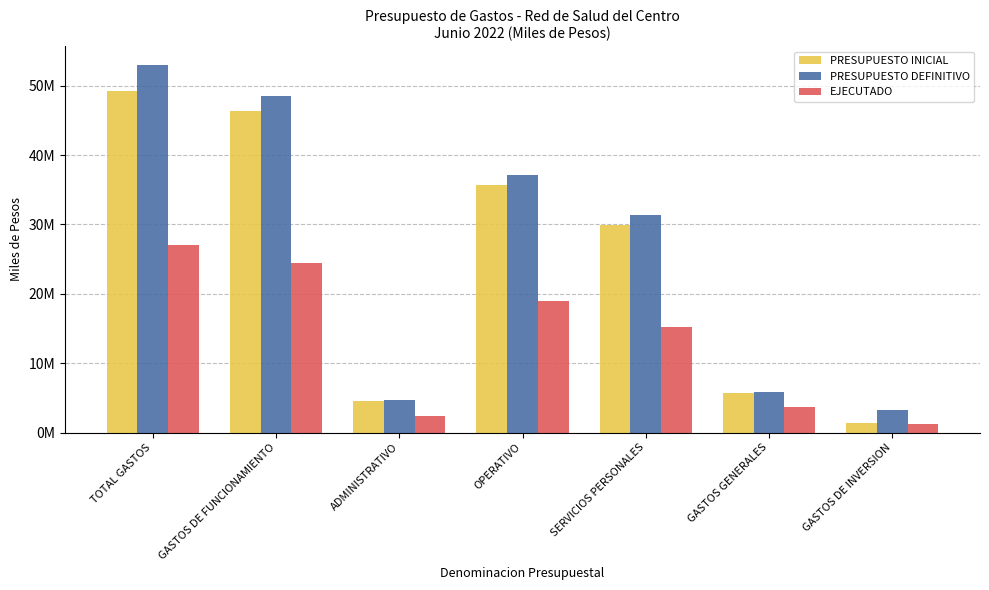

Is the value of PRESUPUESTO INICIAL at OPERATIVO greater than the value of EJECUTADO at OPERATIVO?

Yes